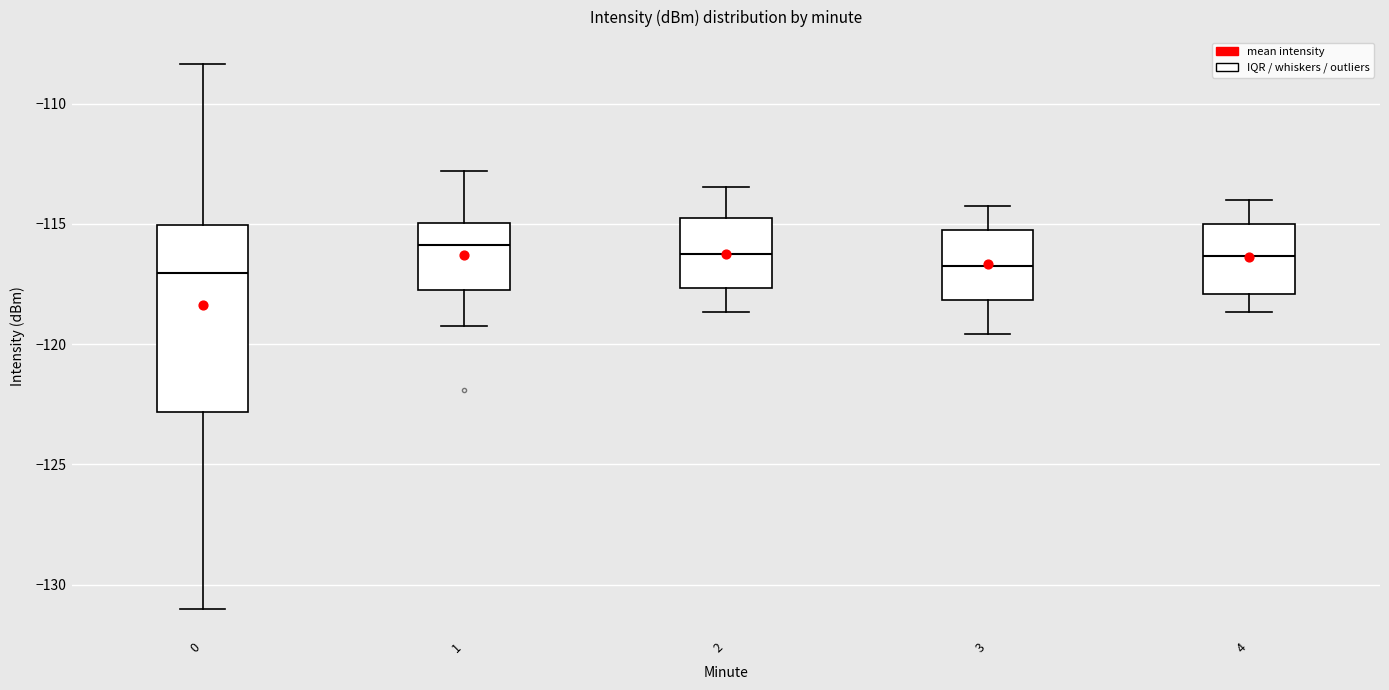

Which box is the tallest, from its lower edge to its upper edge?

0